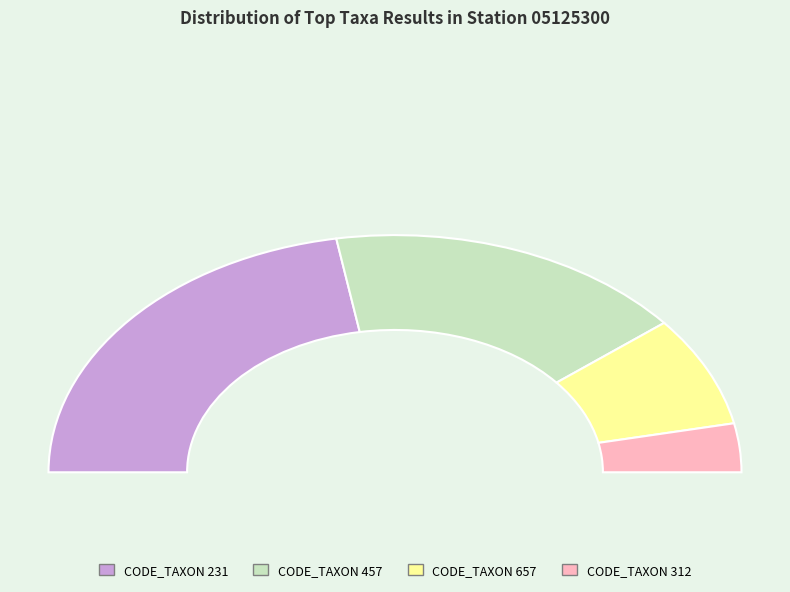

Which category has the smallest portion of the pie?

CODE_TAXON 312